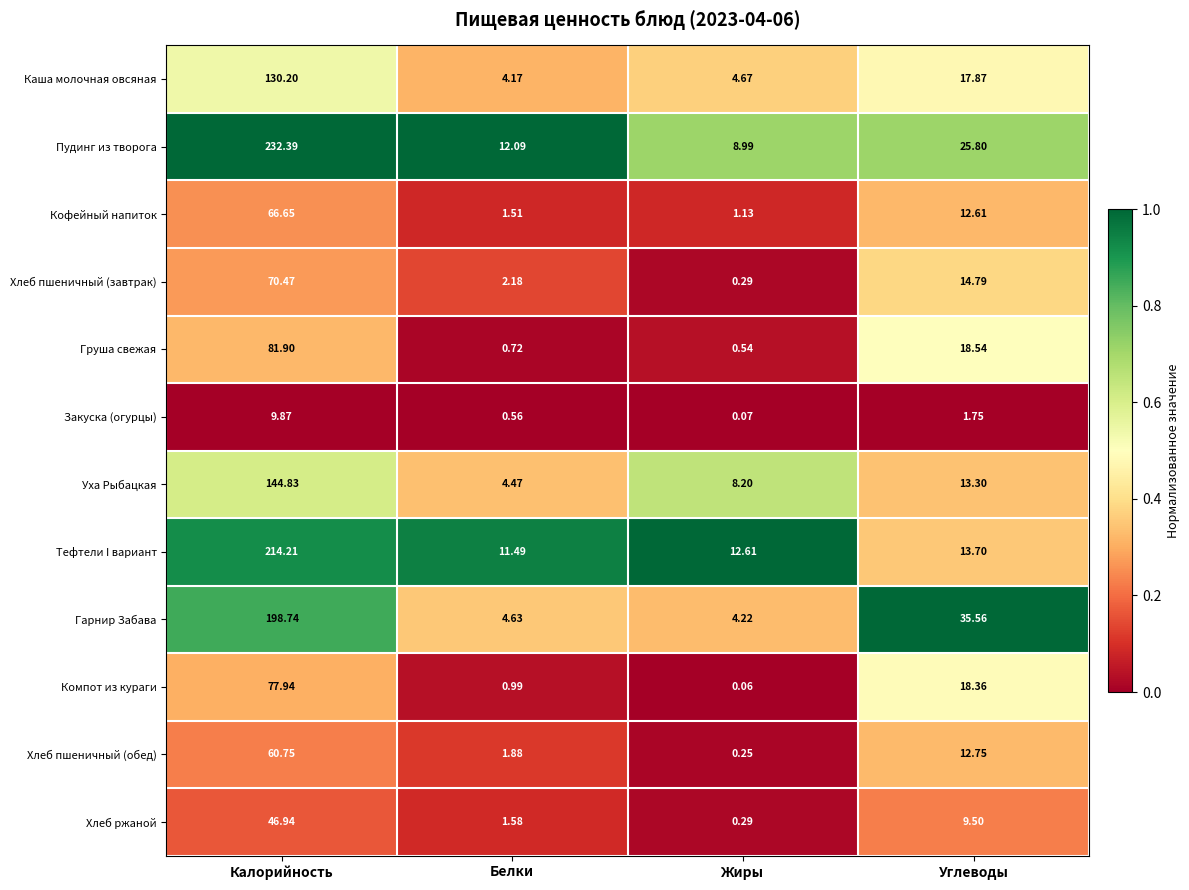

Which series changed the most between Жиры and Углеводы?

Гарнир Забава